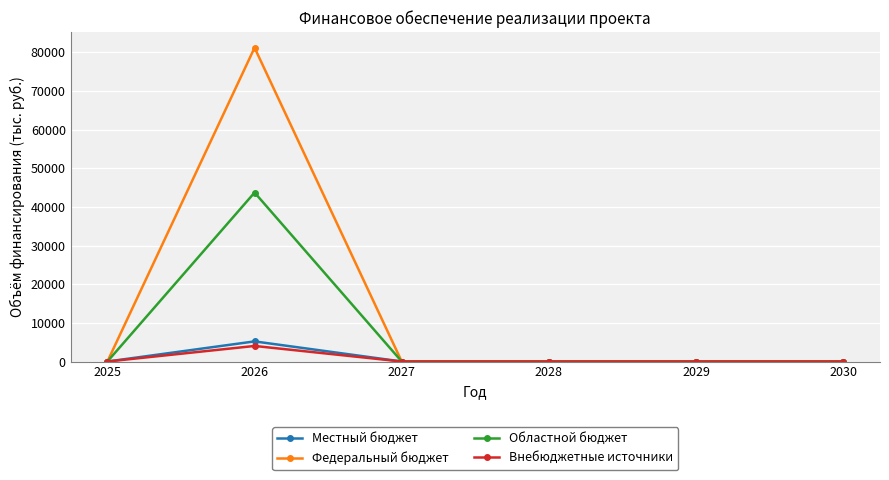

At which label does Федеральный бюджет reach its peak?

2026